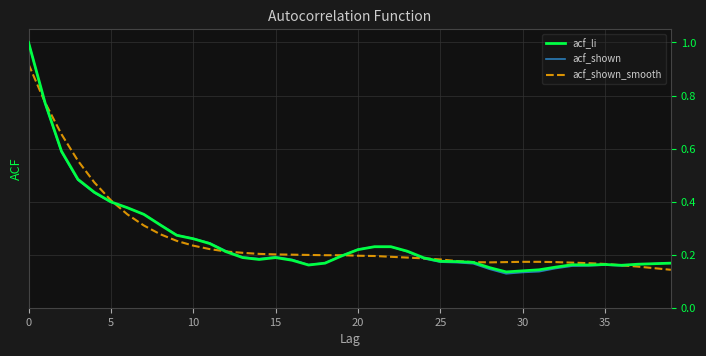

What is the greatest value displayed?

1.0